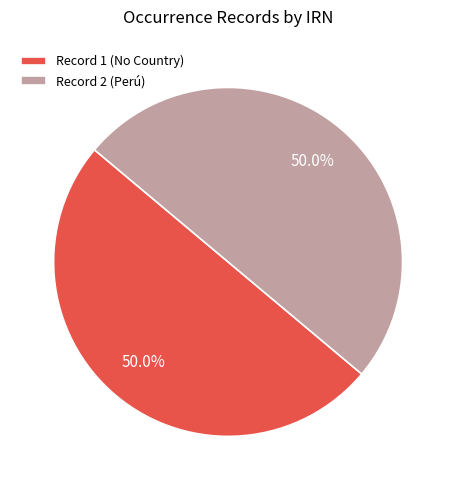

Combined, do Record 2 (Perú) and Record 1 (No Country) account for over 50%?

Yes